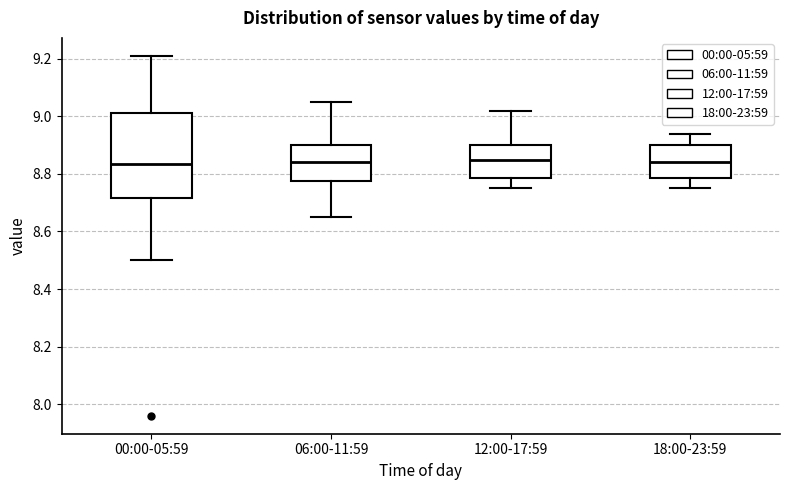

Which box is the tallest, from its lower edge to its upper edge?

00:00-05:59